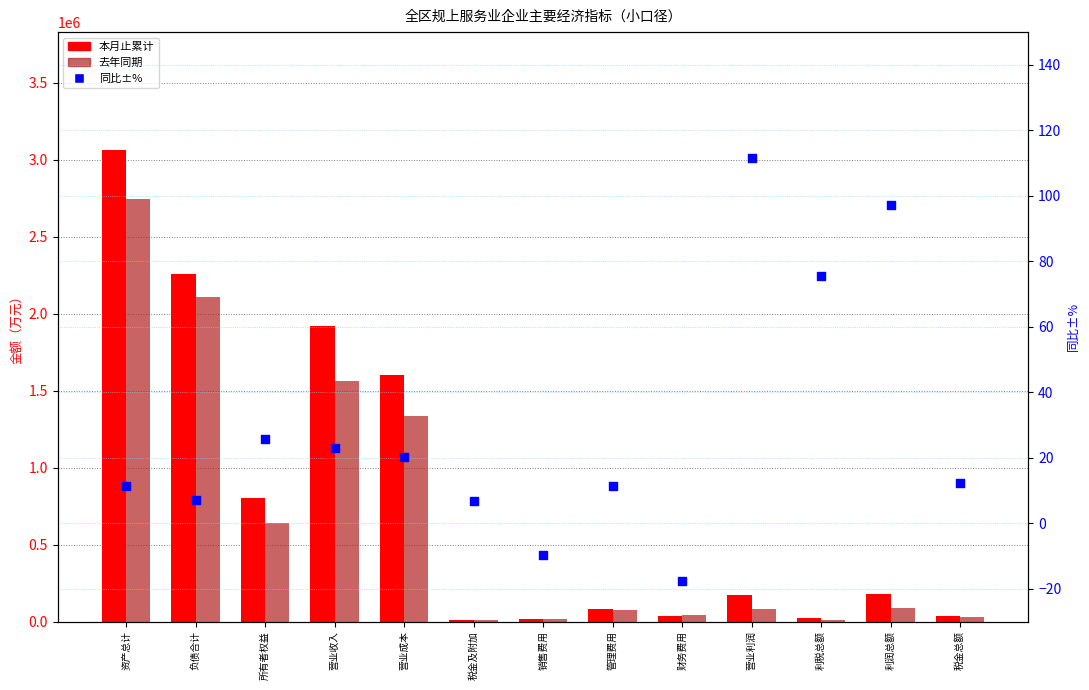

Which series reaches the maximum Y coordinate?

本月止累计